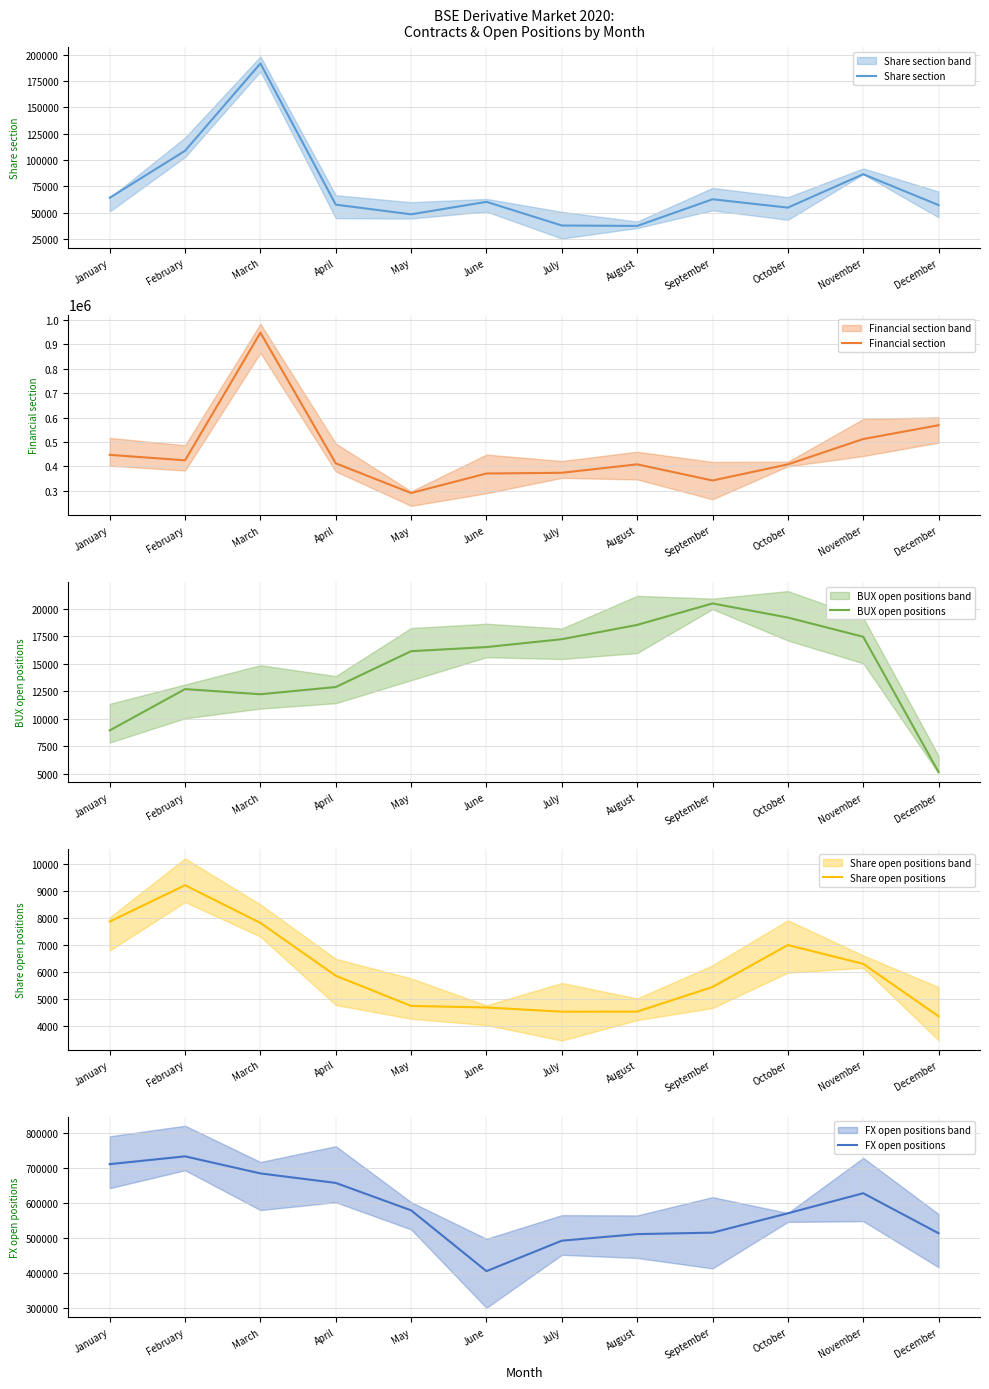

Which series has the largest total across all categories?

FX open positions